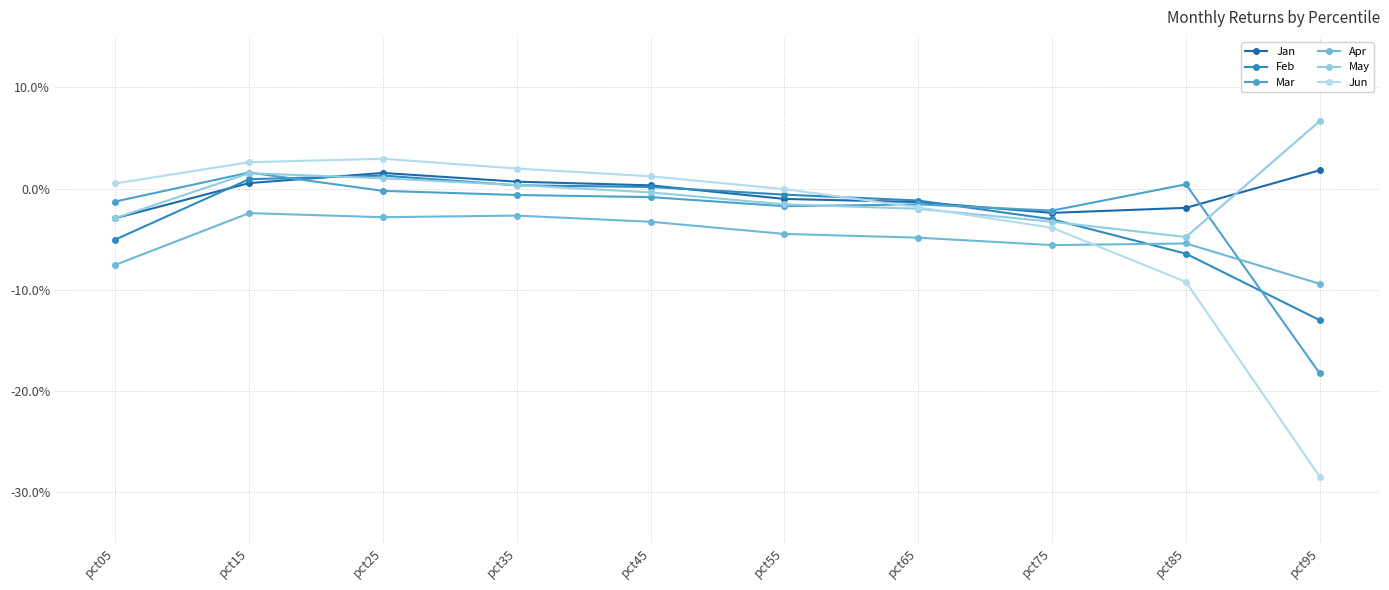

Is this an area chart (filled region under the line)?

No